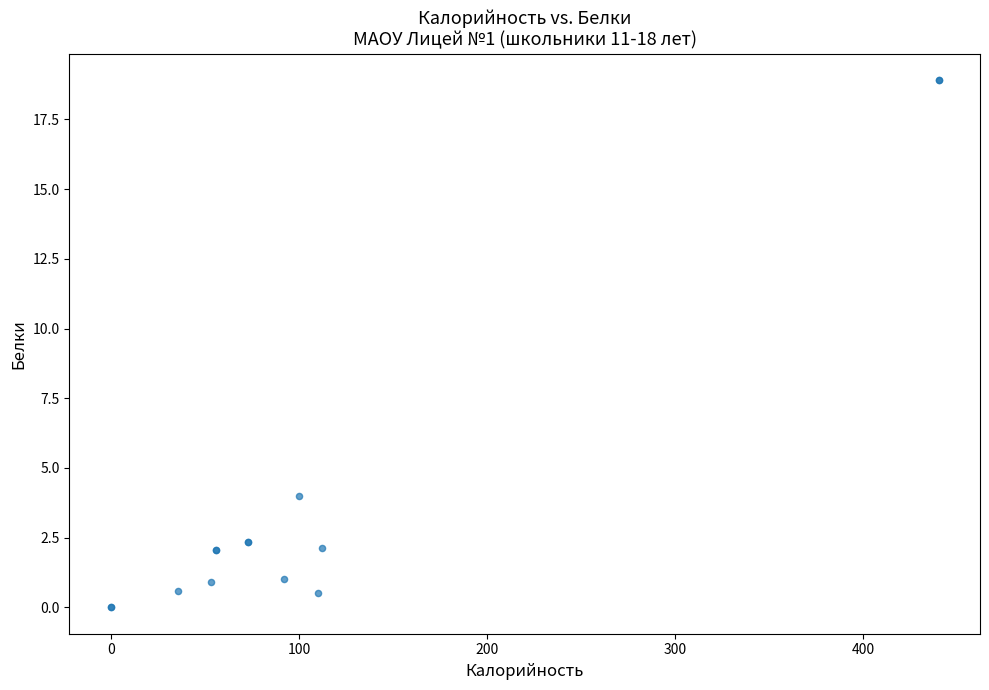

What Y value in the scatter plot is closest to 9?

4.0